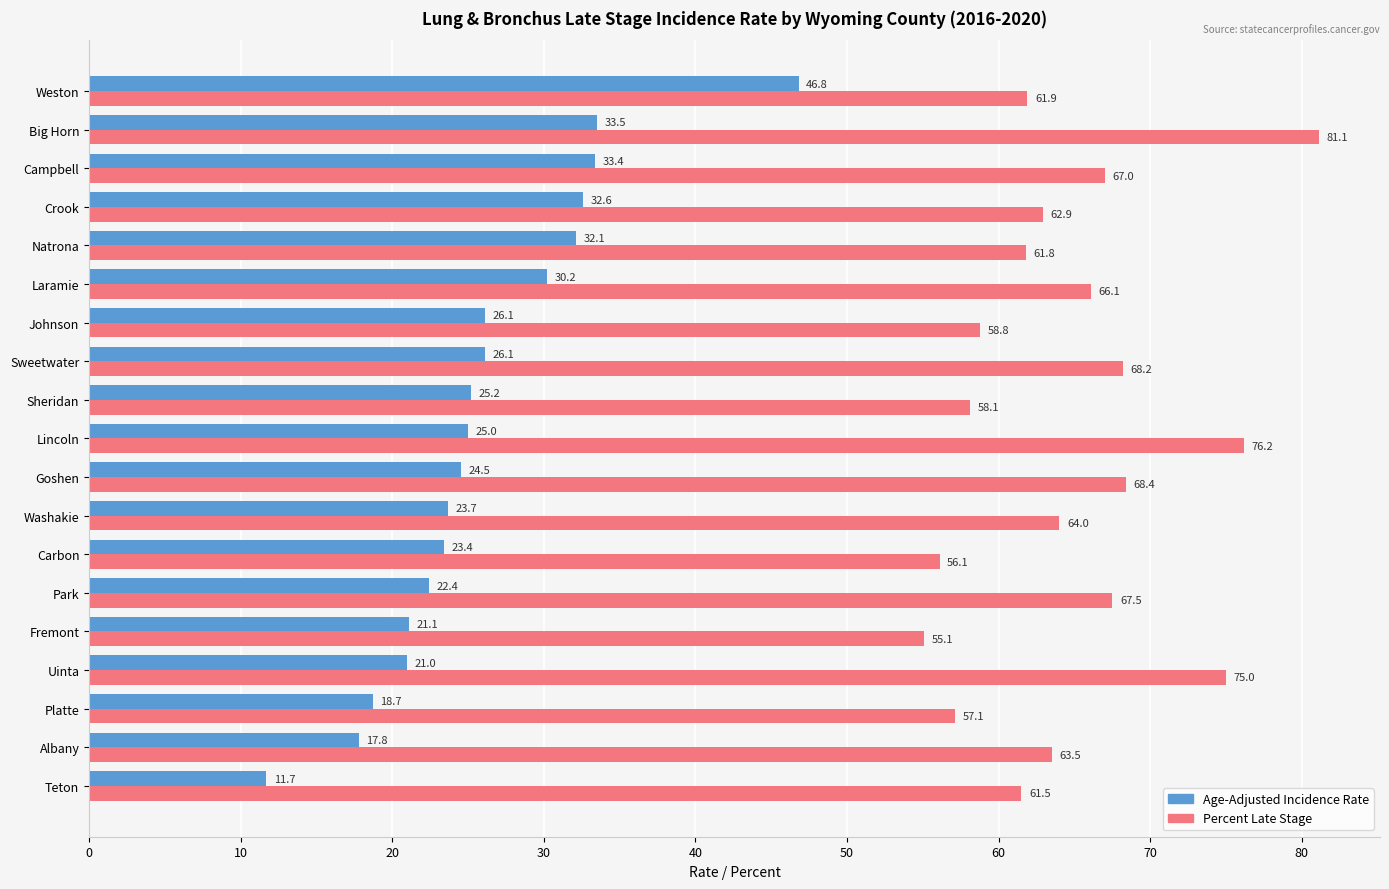

How many data points in Percent Late Stage are above 63?

10